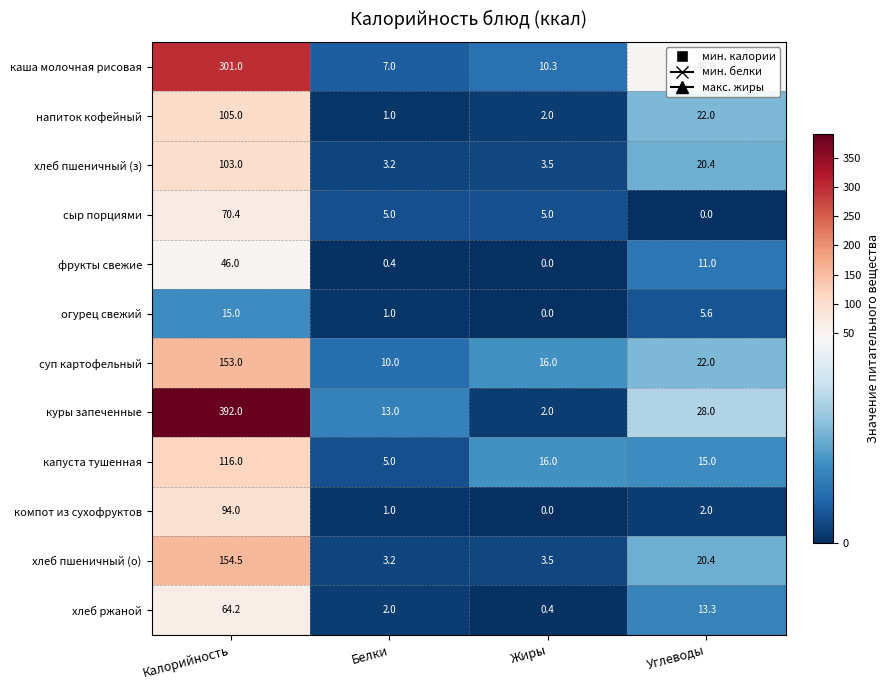

Which series has the largest total across all categories?

куры запеченные